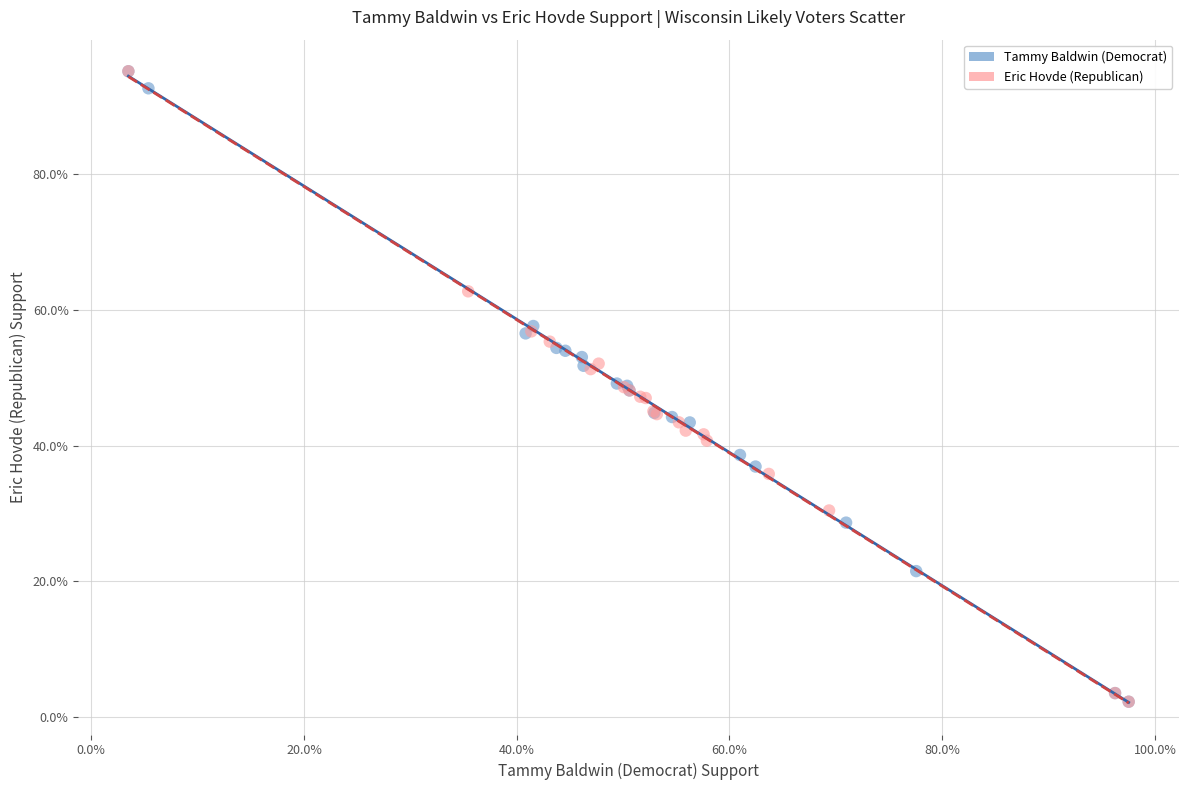

What are all the series names shown in the legend?

Tammy Baldwin (Democrat), Eric Hovde (Republican)